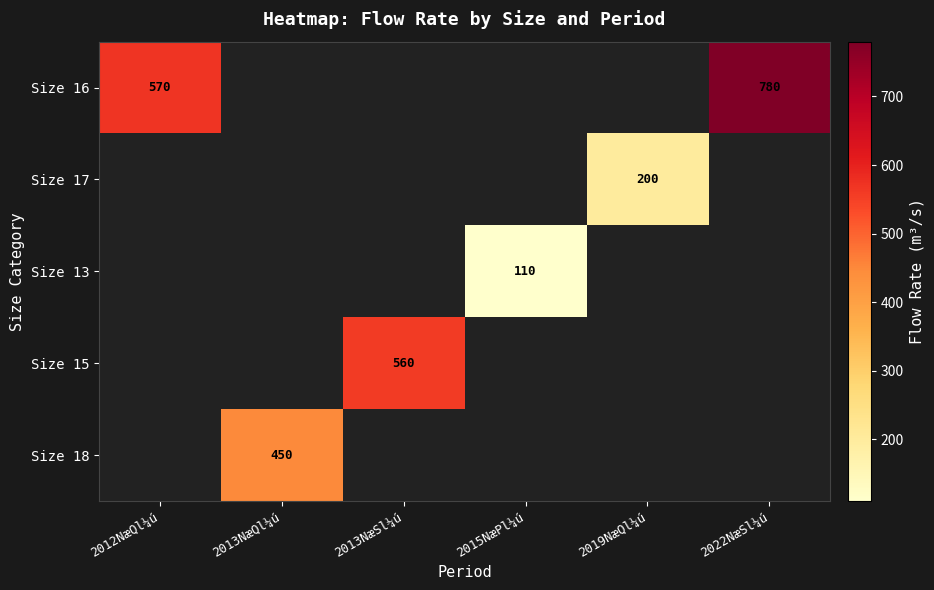

How many series are shown in this chart?

5